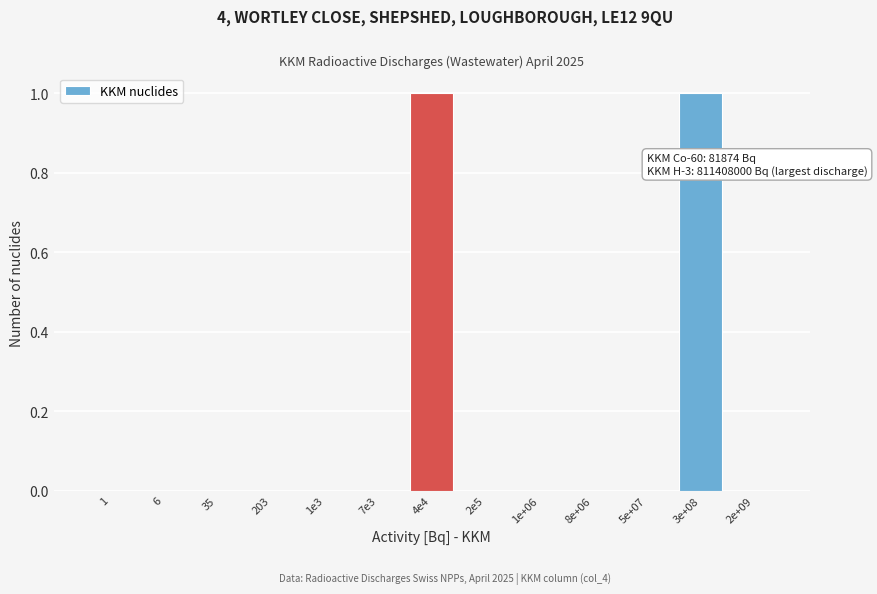

Reading right to left, list all the values displayed in this chart.

2e+09=0	3e+08=1	5e+07=0	8e+06=0	1e+06=0	2e5=0	4e4=1	7e3=0	1e3=0	203=0	35=0	6=0	1=0